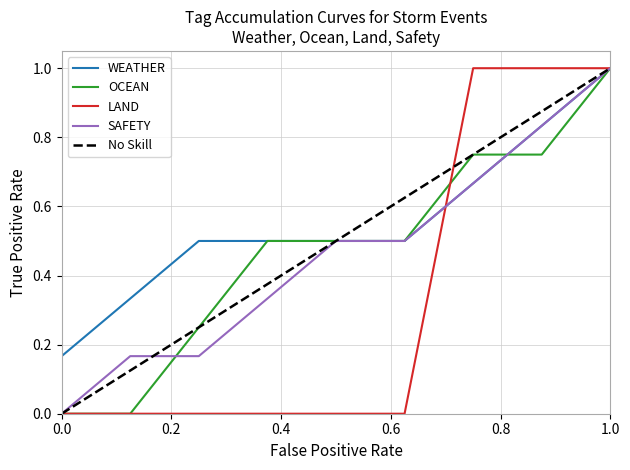

How many data points does each series have?

9